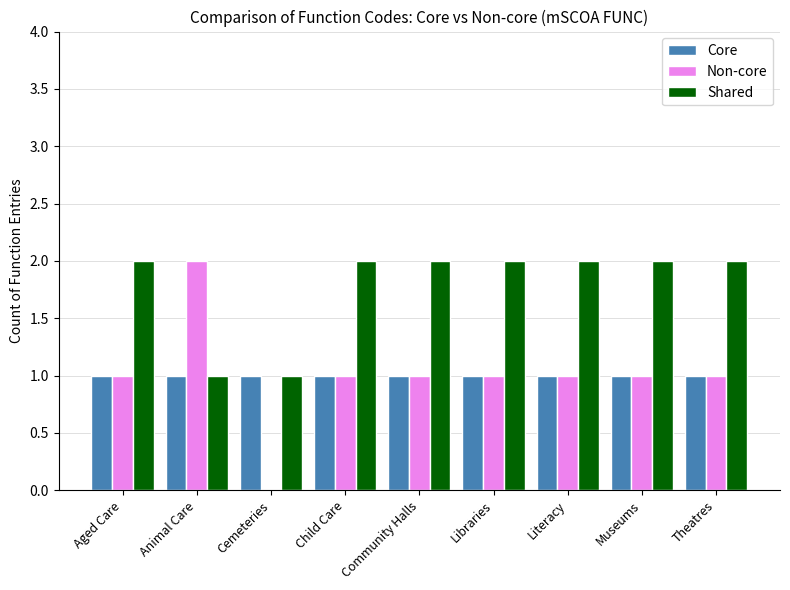

What is the average value of the Core series?

1